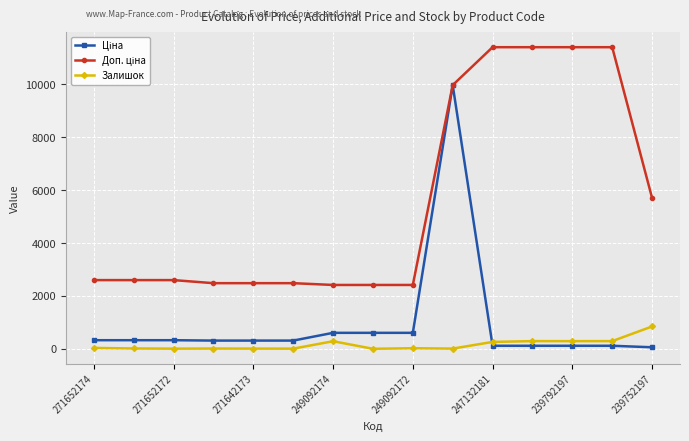

At how many categories does at least one series exceed 8020?

5